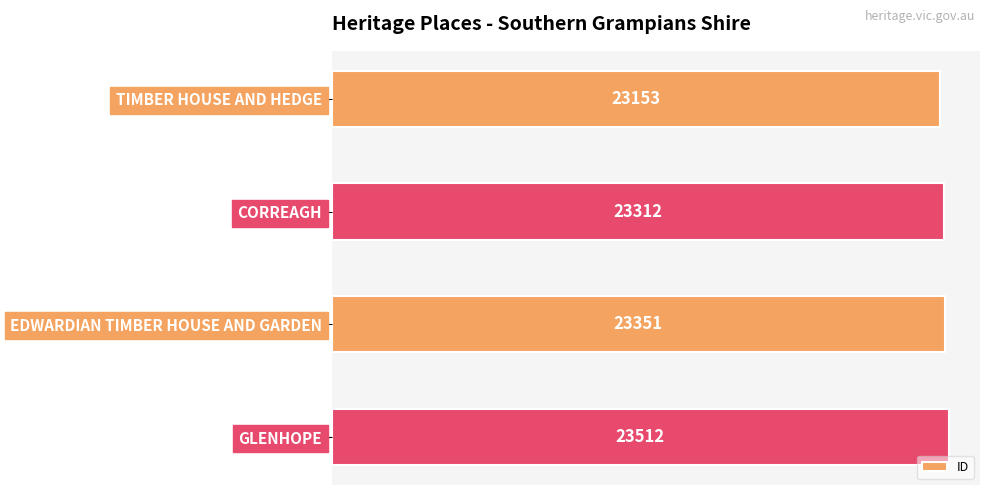

Reading top to bottom, transcribe all the data shown in this chart.

TIMBER HOUSE AND HEDGE=23153	CORREAGH=23312	EDWARDIAN TIMBER HOUSE AND GARDEN=23351	GLENHOPE=23512